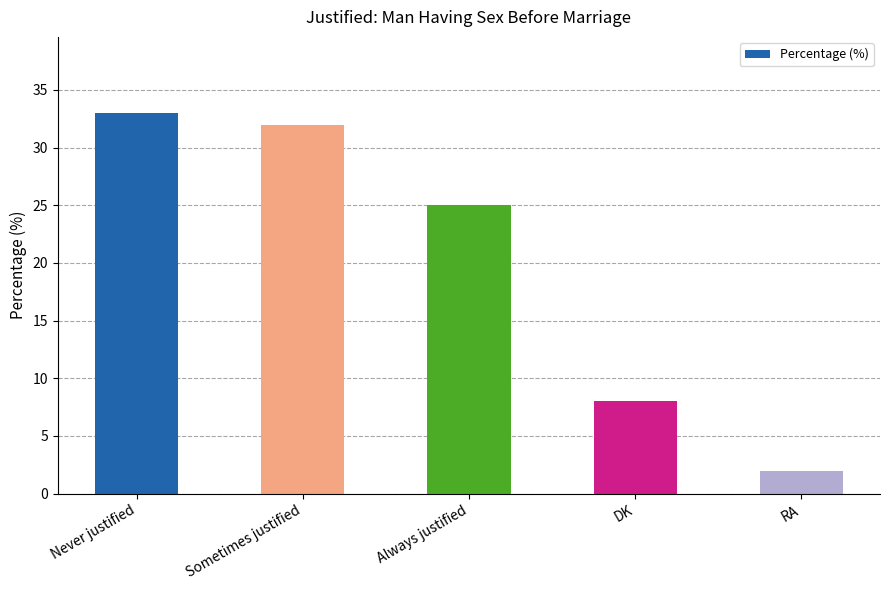

At which category does the chart reach its peak across all series?

Never justified